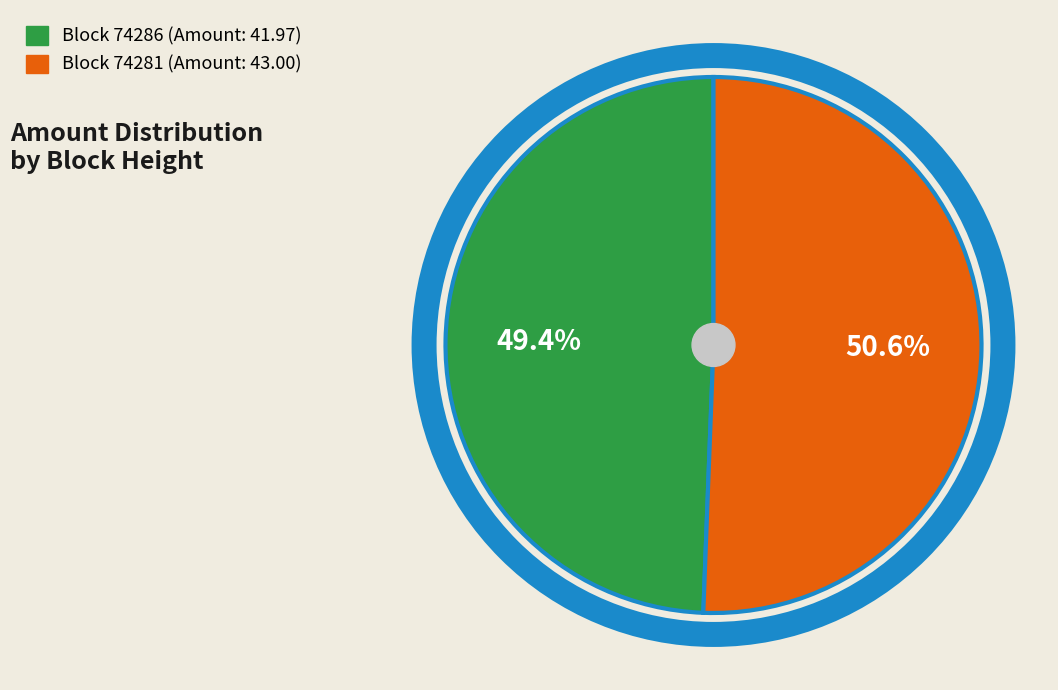

Does any single category account for the majority?

Yes